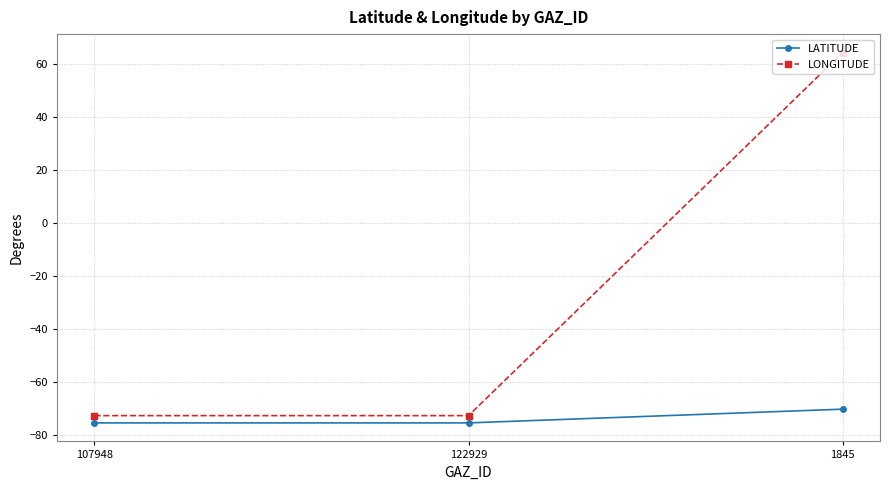

Rank the series at 1845 from highest to lowest value.

LONGITUDE, LATITUDE